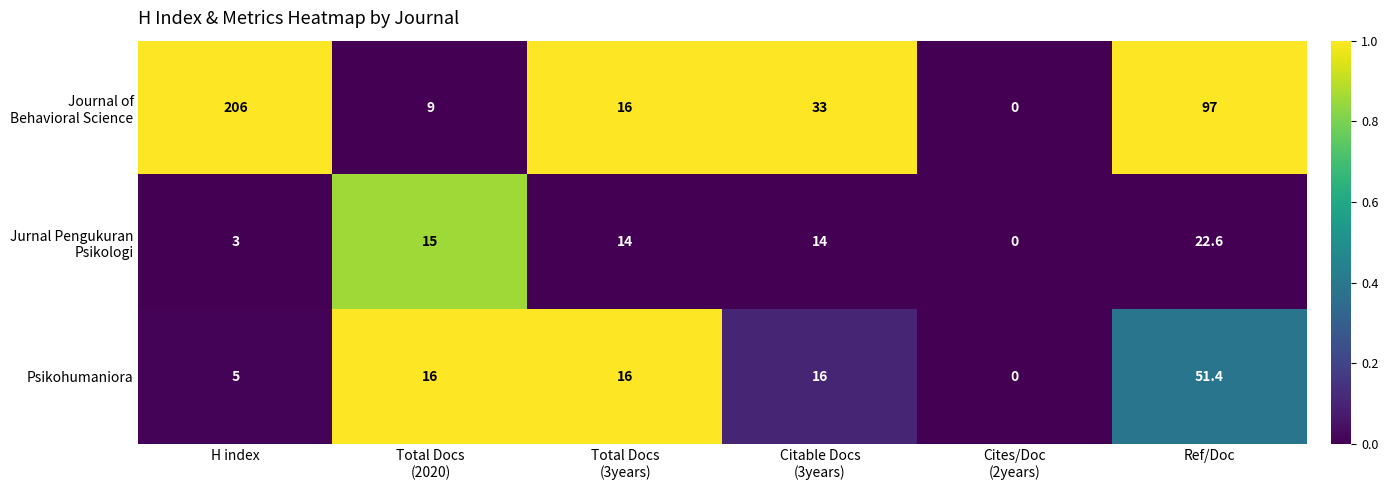

What is the difference between the maximum and minimum values in the Psikohumaniora series?

51.4